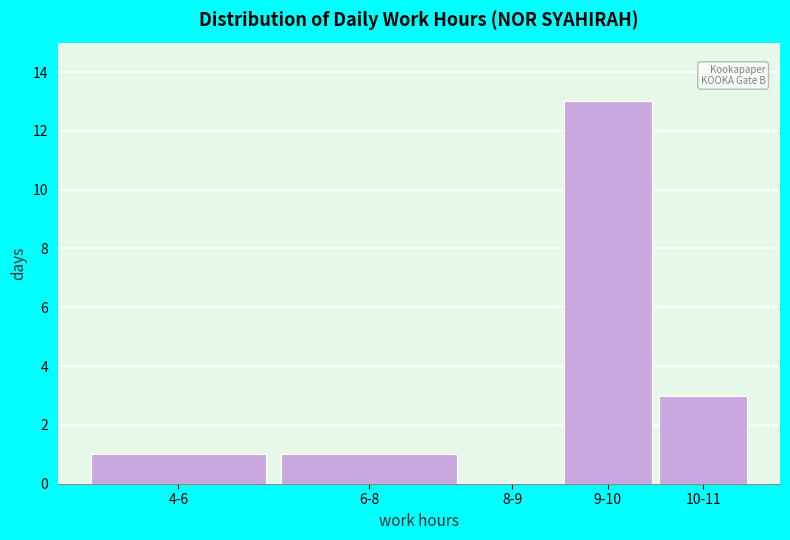

Reading left to right, transcribe all the data shown in this chart.

4-6=1	6-8=1	8-9=0	9-10=13	10-11=3